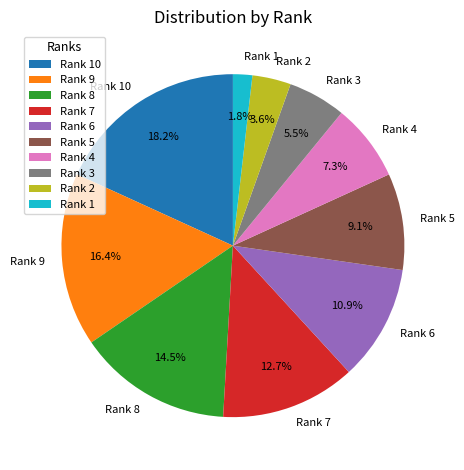

What is the ratio of the value at Rank 3 to the value at Rank 10?

0.3